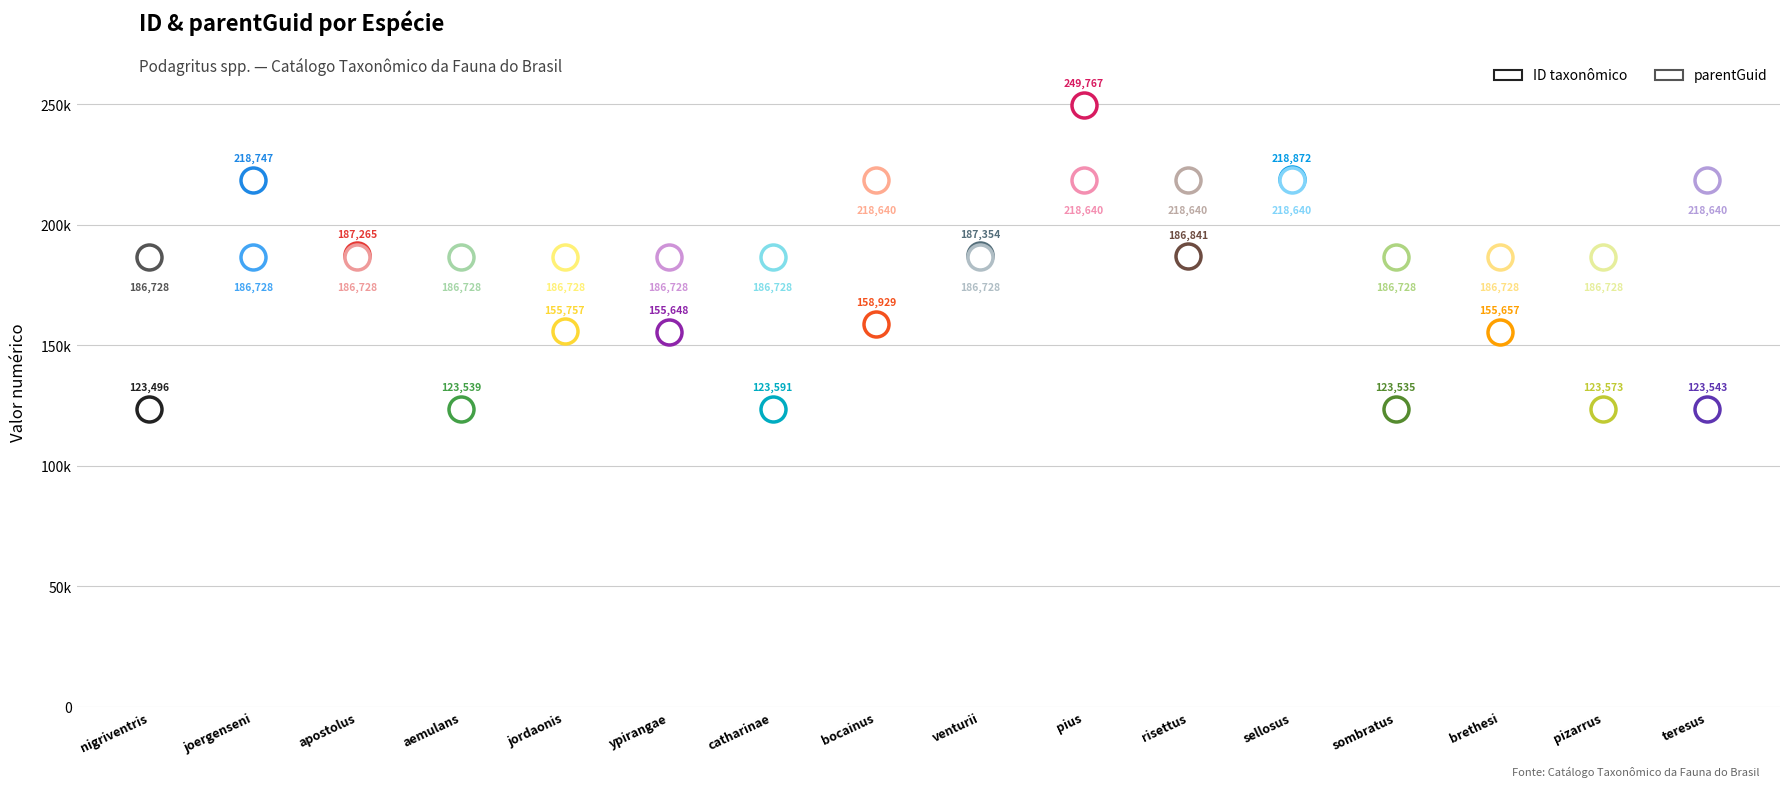

What is the total value across all series at bocainus?

377569